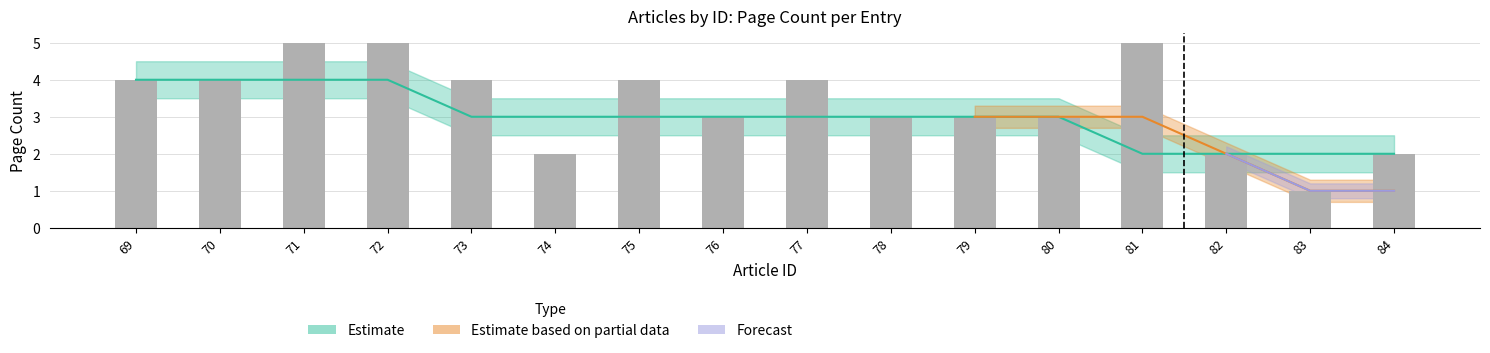

How many values are between 3 and 4?

9